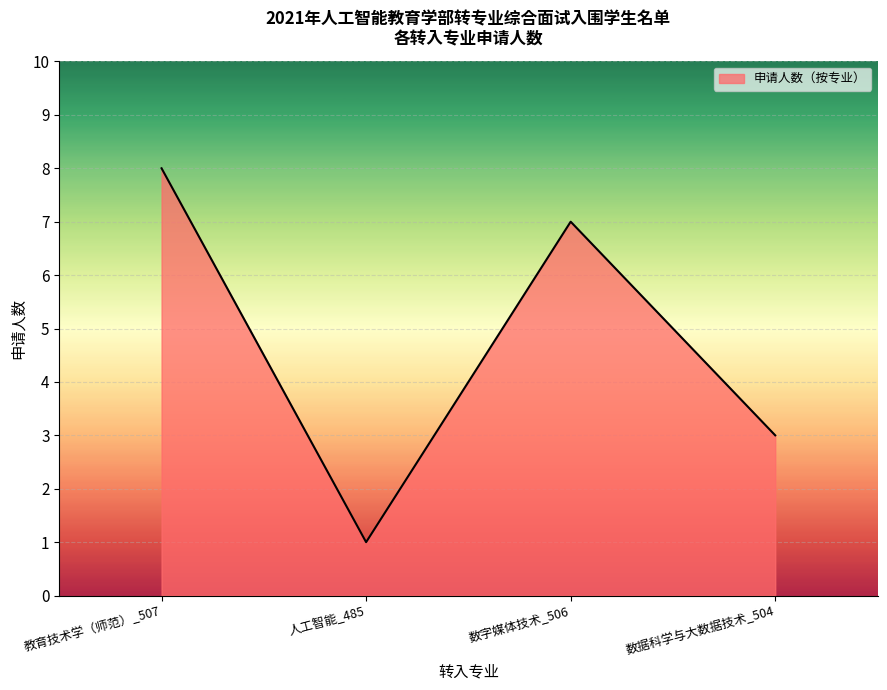

The value at 数字媒体技术_506 is 7. True or false?

True